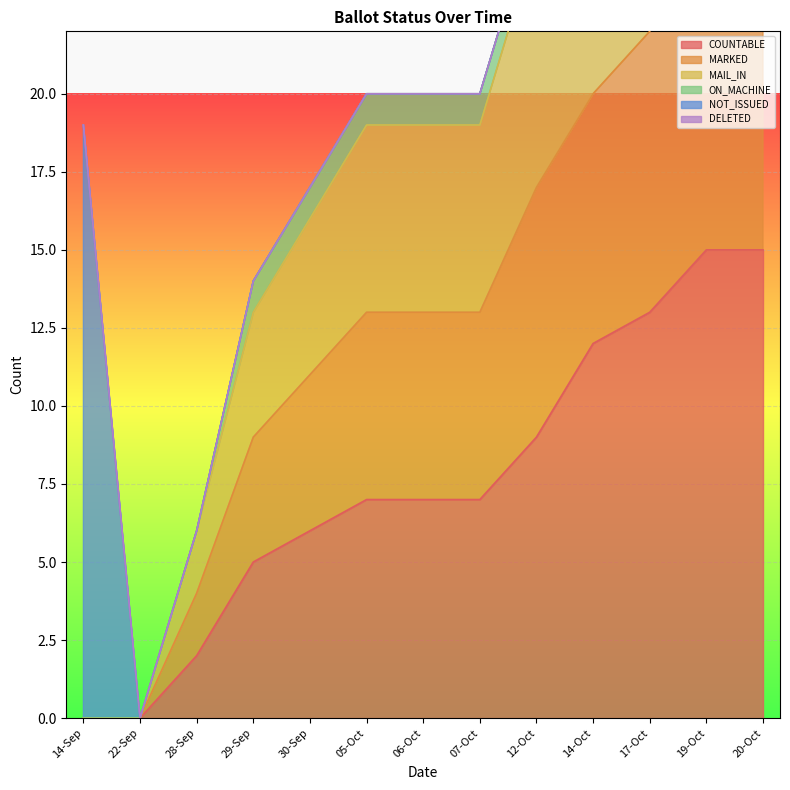

True or false: COUNTABLE has a value of 3 at 30-Sep.

False